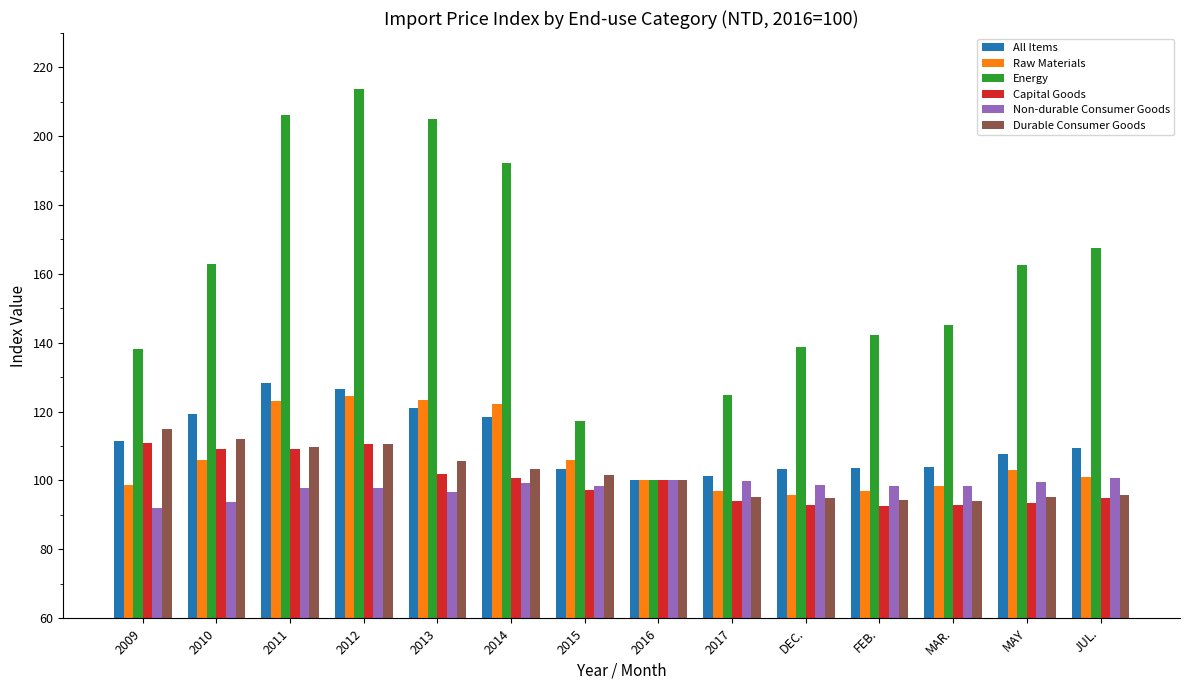

At which label does All Items reach its peak?

2011